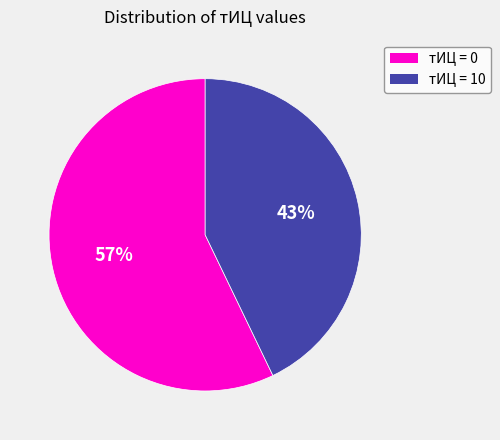

Does any single category account for the majority?

Yes